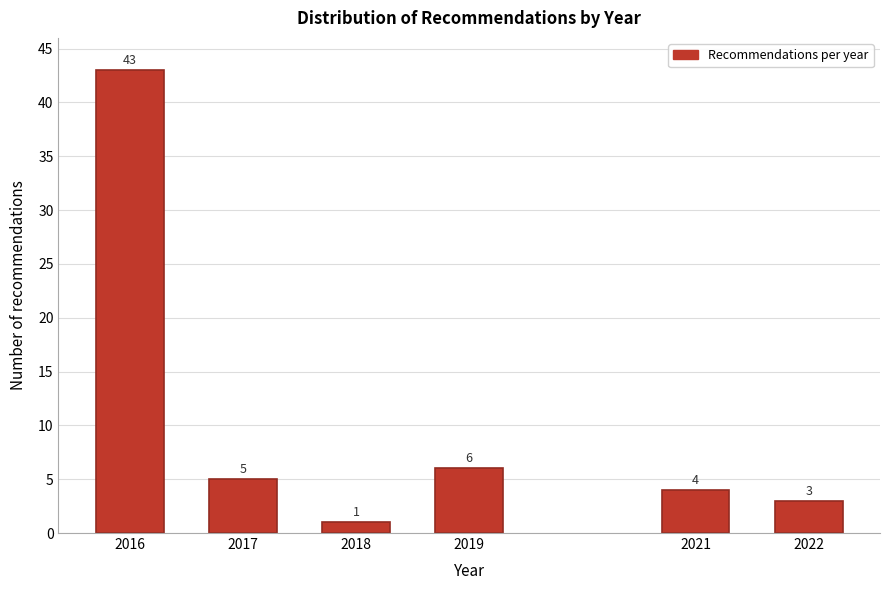

Reading right to left, what are all the values shown in this chart?

2022=3	2021=4	2019=6	2018=1	2017=5	2016=43